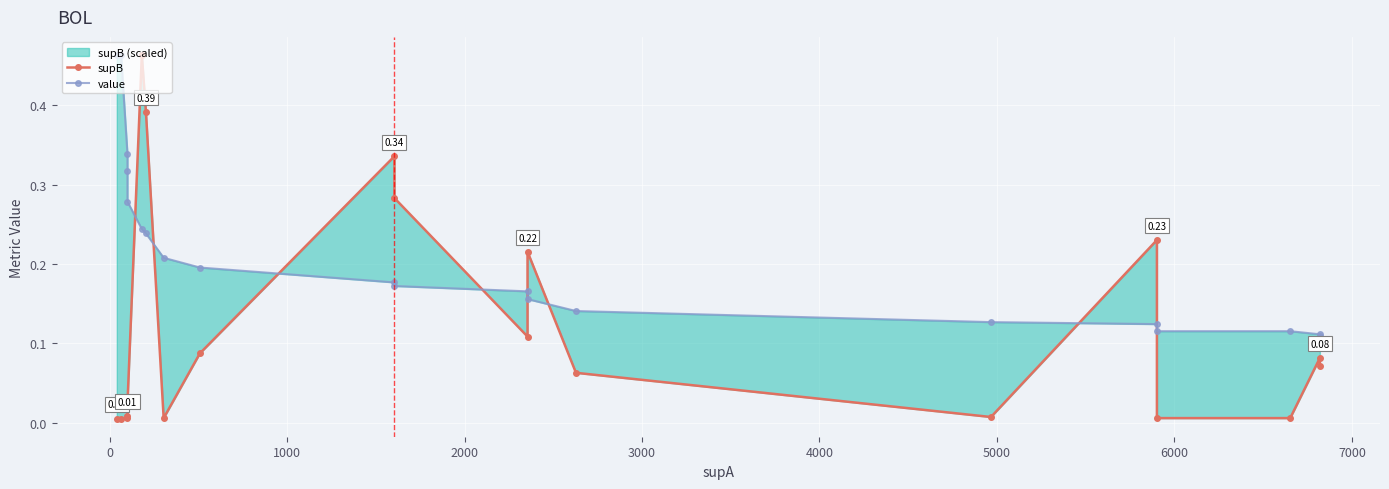

What position from the right is 1000?

18